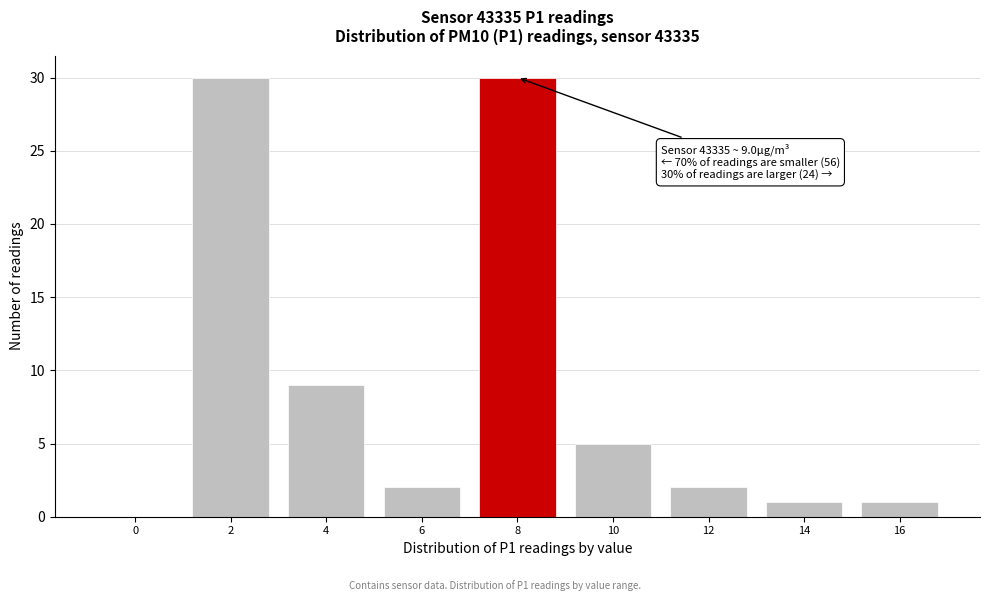

Reading right to left, list all the values displayed in this chart.

16=1	14=1	12=2	10=5	8=30	6=2	4=9	2=30	0=0